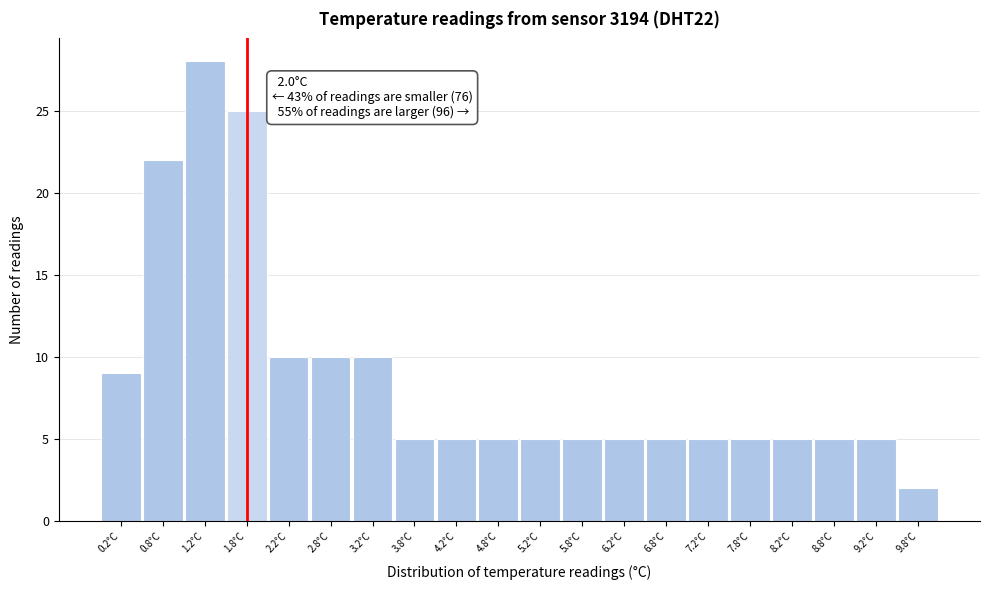

Reading left to right, extract all data points from this chart.

0.2°C=9	0.8°C=22	1.2°C=28	1.8°C=25	2.2°C=10	2.8°C=10	3.2°C=10	3.8°C=5	4.2°C=5	4.8°C=5	5.2°C=5	5.8°C=5	6.2°C=5	6.8°C=5	7.2°C=5	7.8°C=5	8.2°C=5	8.8°C=5	9.2°C=5	9.8°C=2